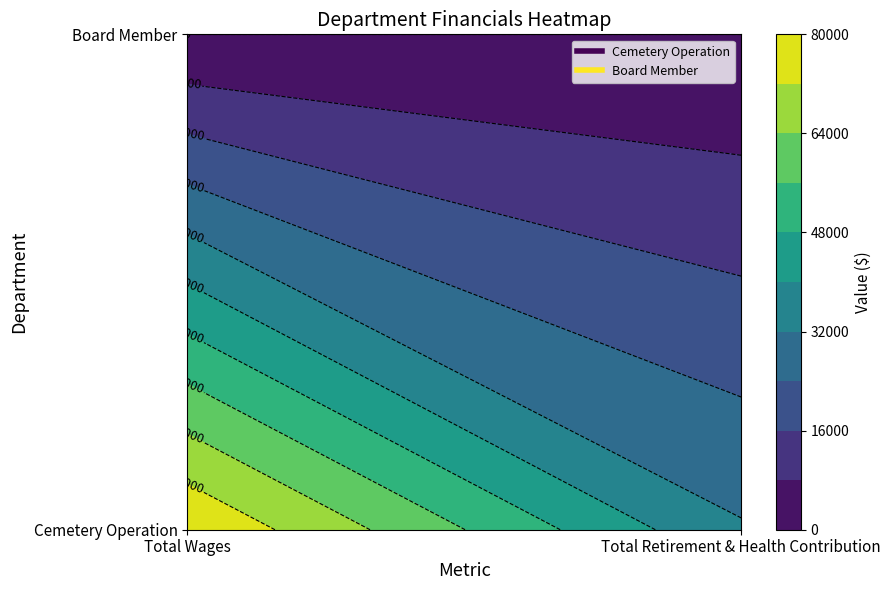

List the series in order of their peak value, highest first.

Cemetery Operation, Board Member